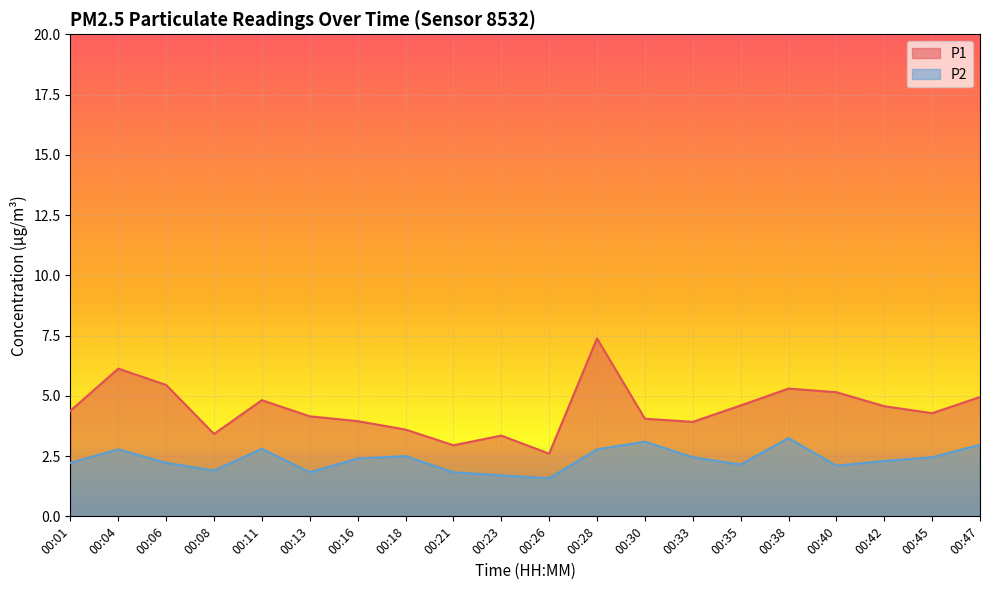

Count the number of categories in the chart.

20